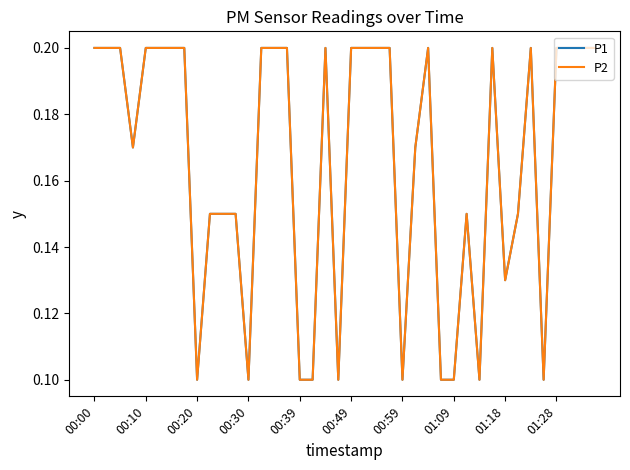

Is this an area chart (filled region under the line)?

No